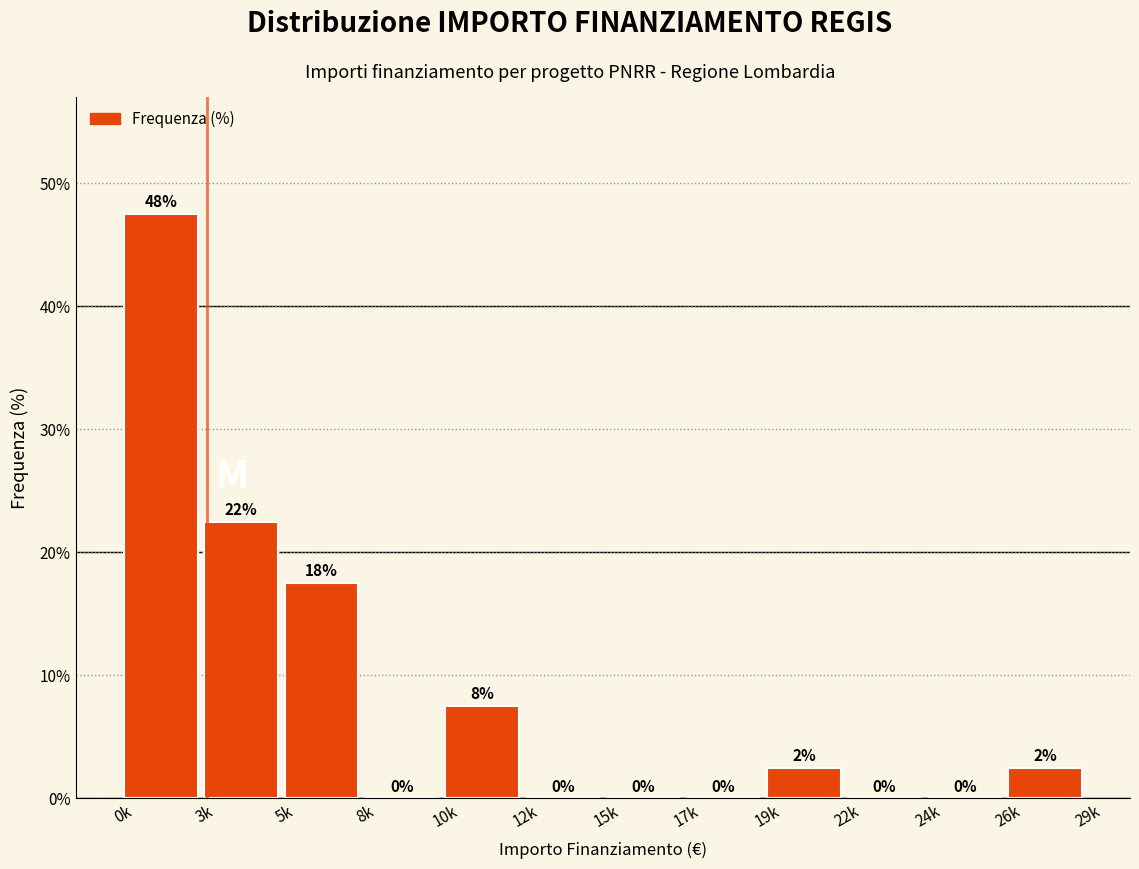

Between 19k and 0k, which is larger?

0k